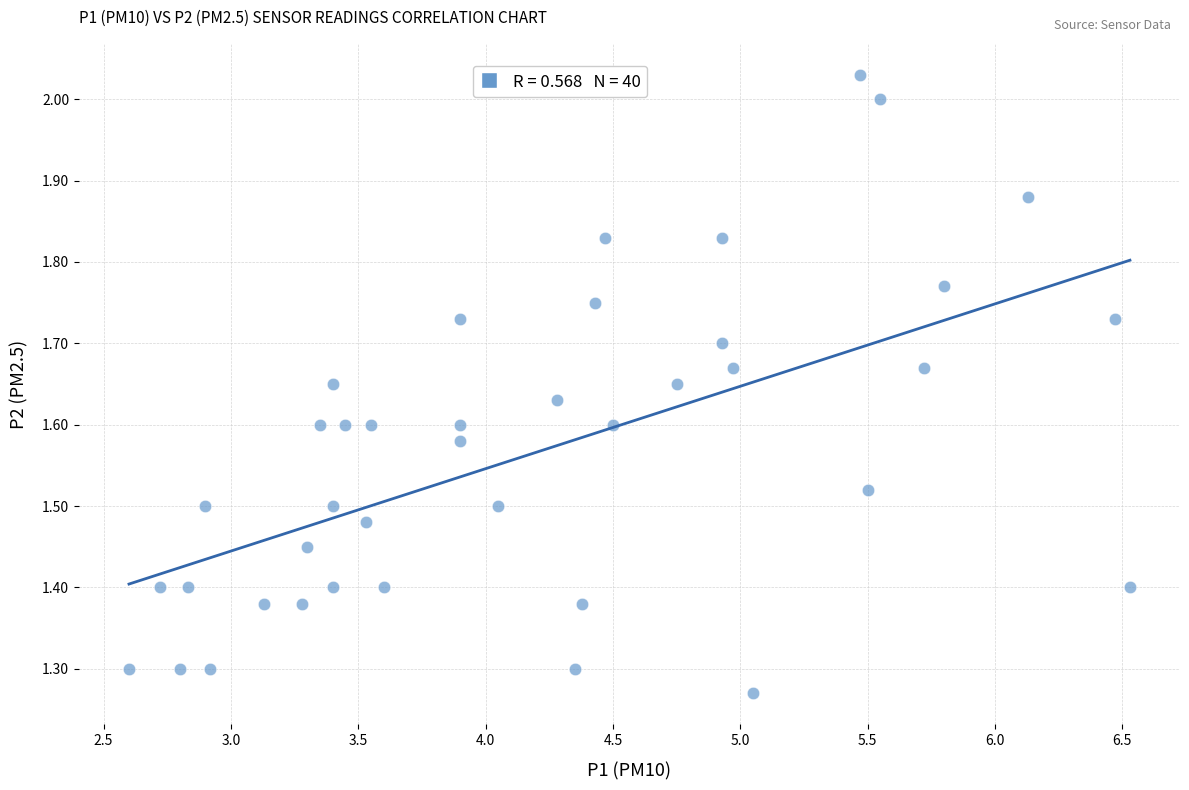

What is the range of Y values (max minus min)?

0.8